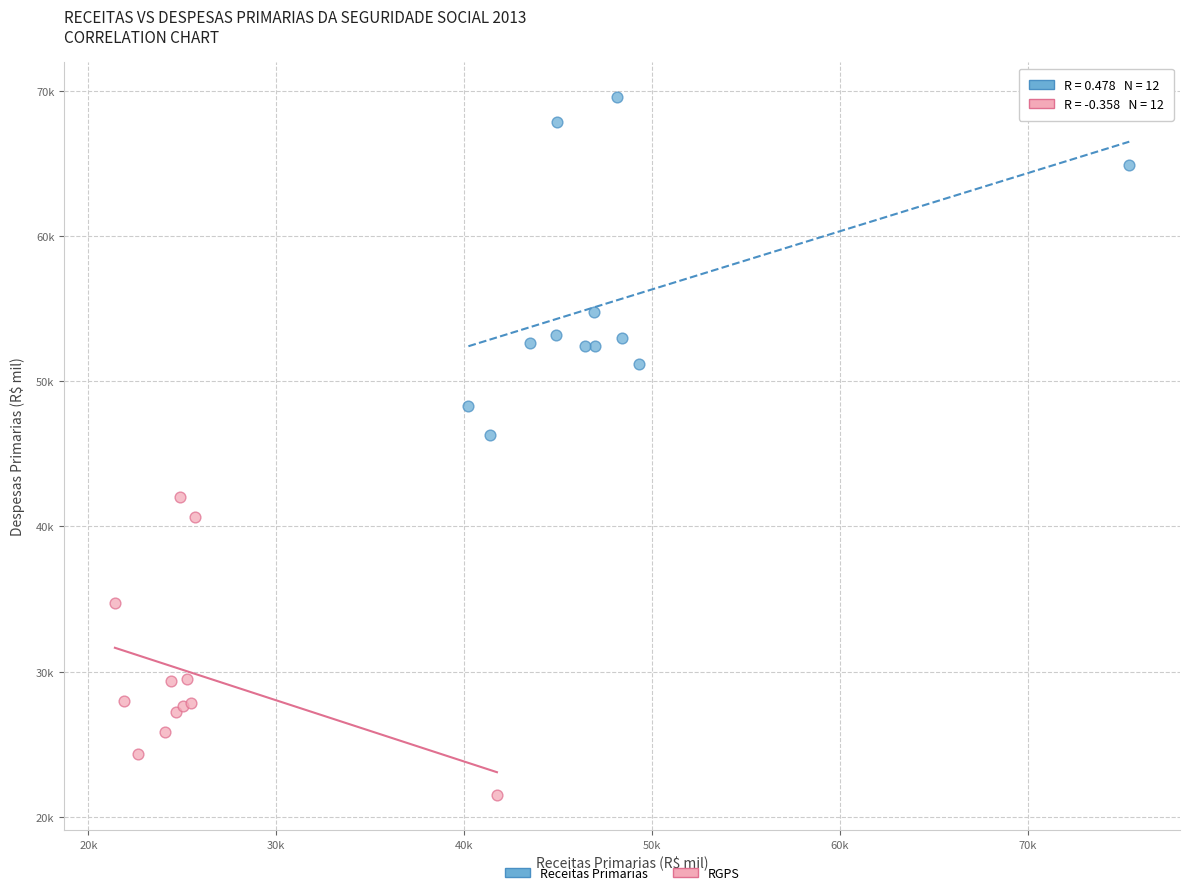

Which series has the largest Y range (max minus min)?

Receitas Primarias